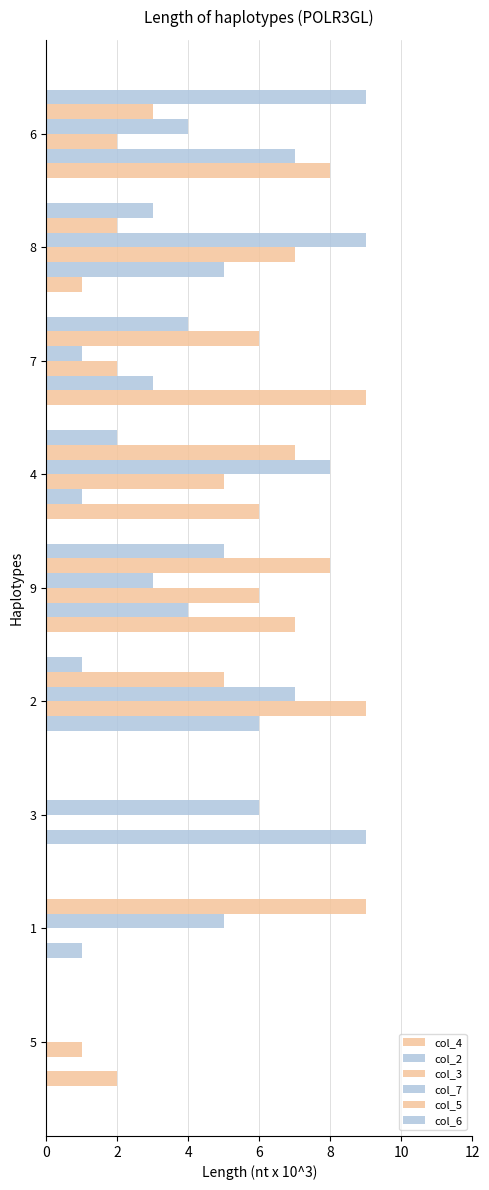

How many col_3 values are between 1 and 6?

5